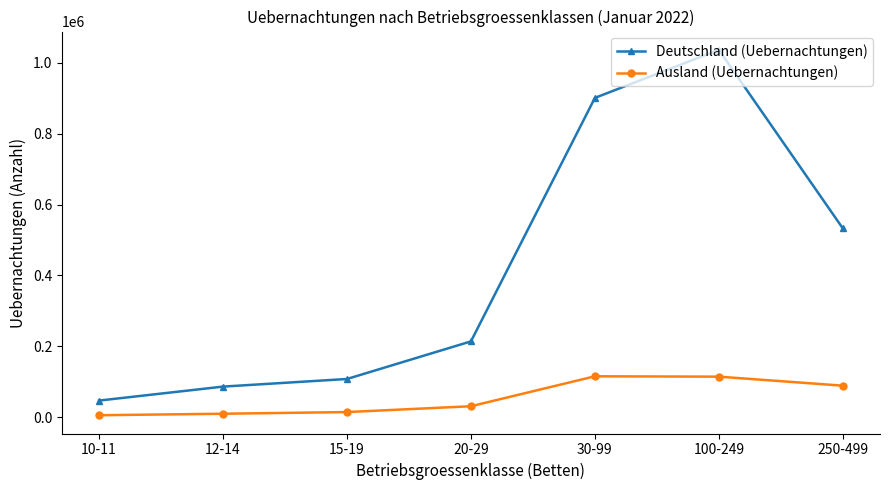

Which category has the lowest value in the Deutschland (Uebernachtungen) series?

10-11